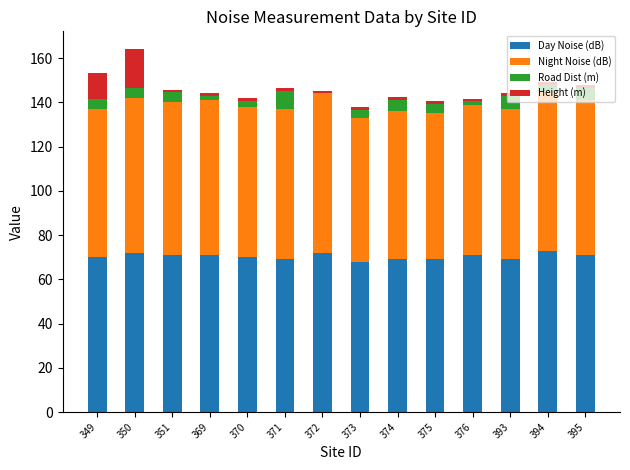

At which category is the sum across all series the highest?

350